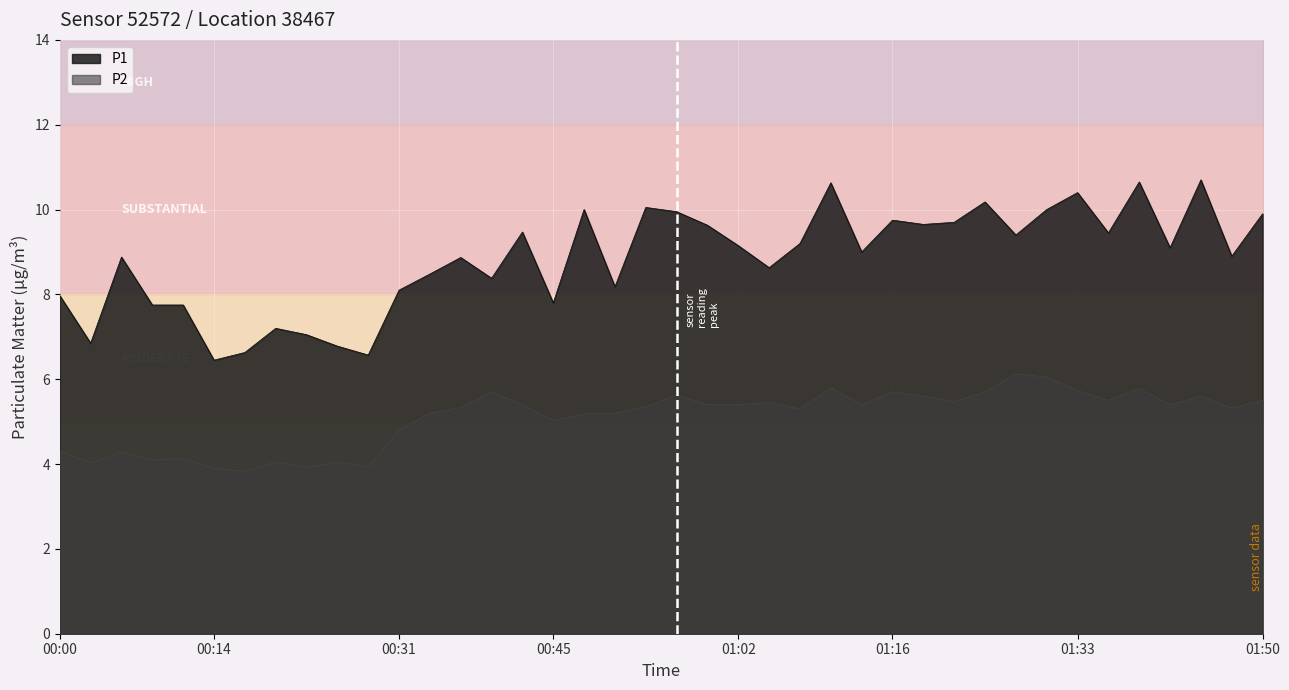

Reading left to right, list all the values displayed in this chart.

P1: 00:00=8.0	00:03=6.8	00:06=8.9	00:09=7.8	00:11=7.8	00:14=6.5	00:17=6.6	00:20=7.2	00:23=7.0	00:25=6.8	00:28=6.6	00:31=8.1	00:34=8.5	00:37=8.9	00:39=8.4	00:42=9.5	00:45=7.8	00:48=10.0	00:51=8.2	00:53=10.1	00:56=9.9	00:59=9.6	01:02=9.2	01:05=8.6	01:08=9.2	01:11=10.6	01:14=9.0	01:16=9.8	01:19=9.7	01:22=9.7	01:25=10.2	01:28=9.4	01:30=10.0	01:33=10.4	01:36=9.4	01:39=10.7	01:42=9.1	01:44=10.7	01:47=8.9	01:50=9.9
P2: 00:00=4.3	00:03=4.0	00:06=4.3	00:09=4.1	00:11=4.1	00:14=3.9	00:17=3.8	00:20=4.0	00:23=3.9	00:25=4.0	00:28=3.9	00:31=4.8	00:34=5.2	00:37=5.3	00:39=5.7	00:42=5.4	00:45=5.0	00:48=5.2	00:51=5.2	00:53=5.3	00:56=5.6	00:59=5.4	01:02=5.4	01:05=5.5	01:08=5.3	01:11=5.8	01:14=5.4	01:16=5.7	01:19=5.6	01:22=5.5	01:25=5.7	01:28=6.1	01:30=6.0	01:33=5.7	01:36=5.5	01:39=5.8	01:42=5.4	01:44=5.6	01:47=5.3	01:50=5.5